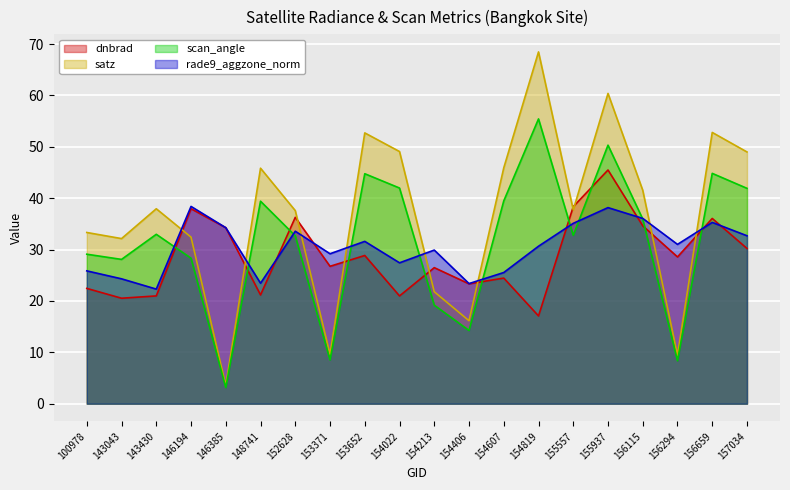

Which series has the largest range (max minus min)?

satz